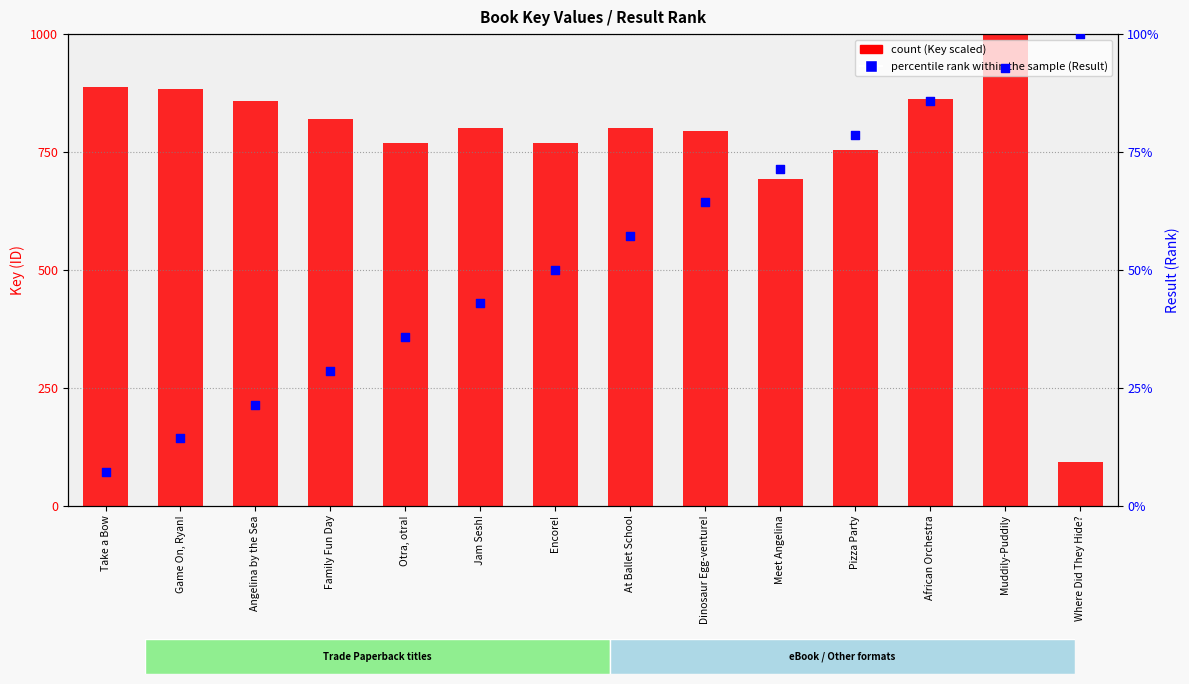

At which category is the sum across all series the highest?

Muddily-Puddily